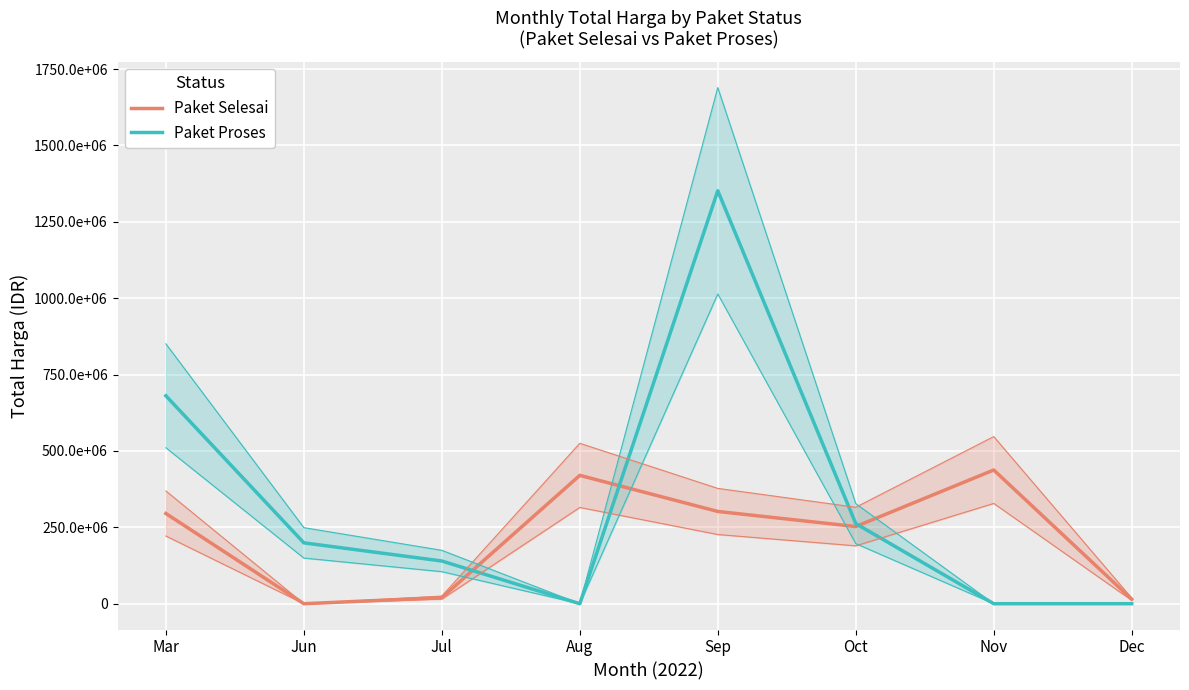

In Paket Proses, how many points are lower than both neighbors (excluding endpoints)?

1